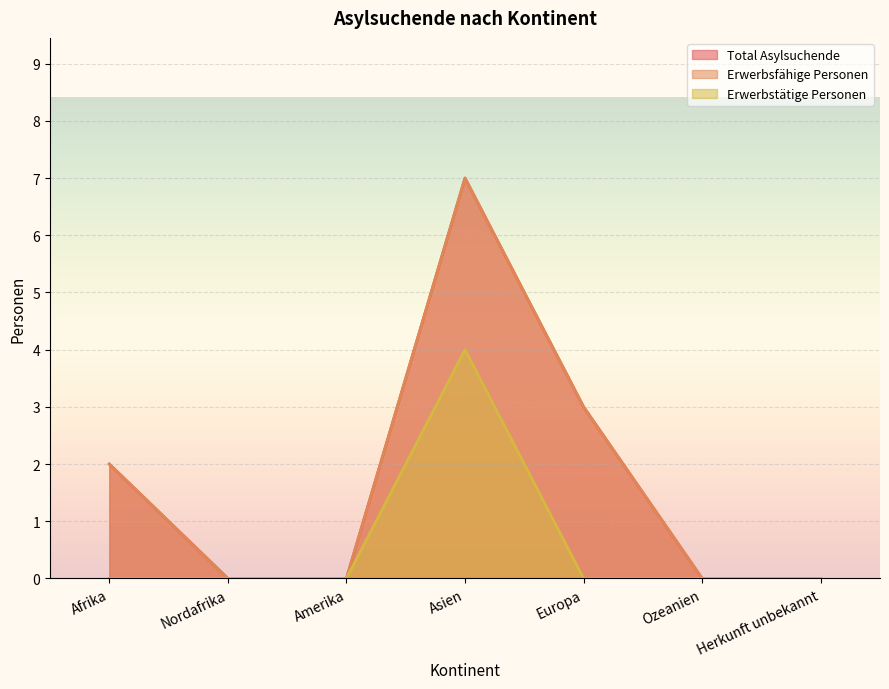

Which series has the largest total across all categories?

Total Asylsuchende